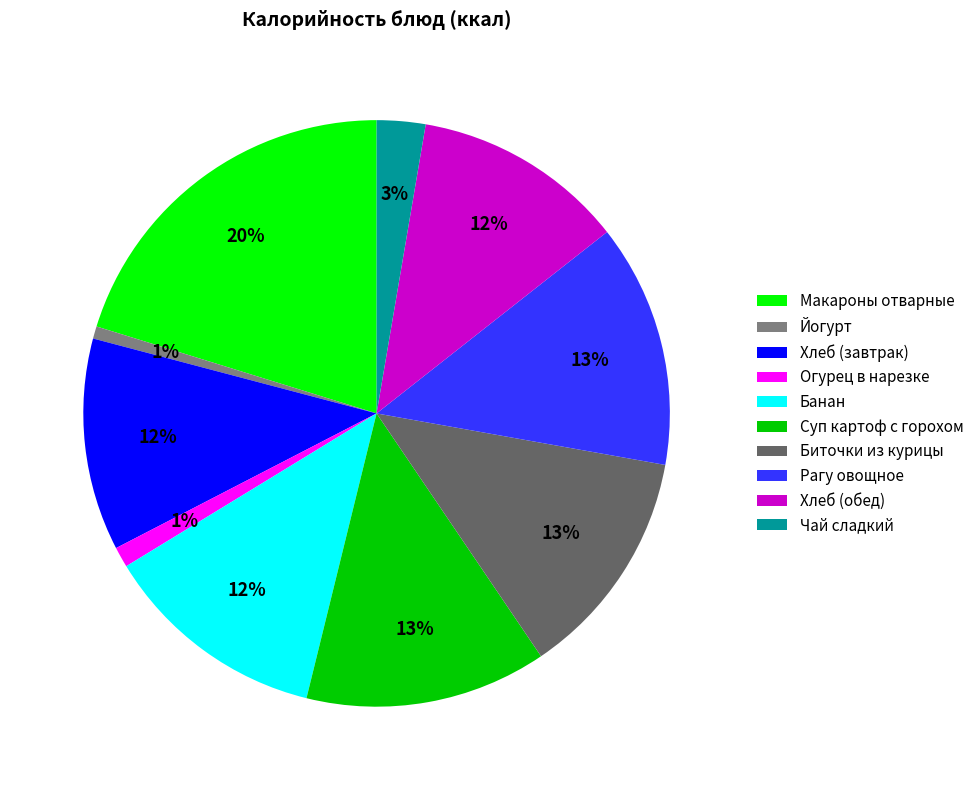

Is the sum of Хлеб (завтрак) and Макароны отварные greater than half?

No